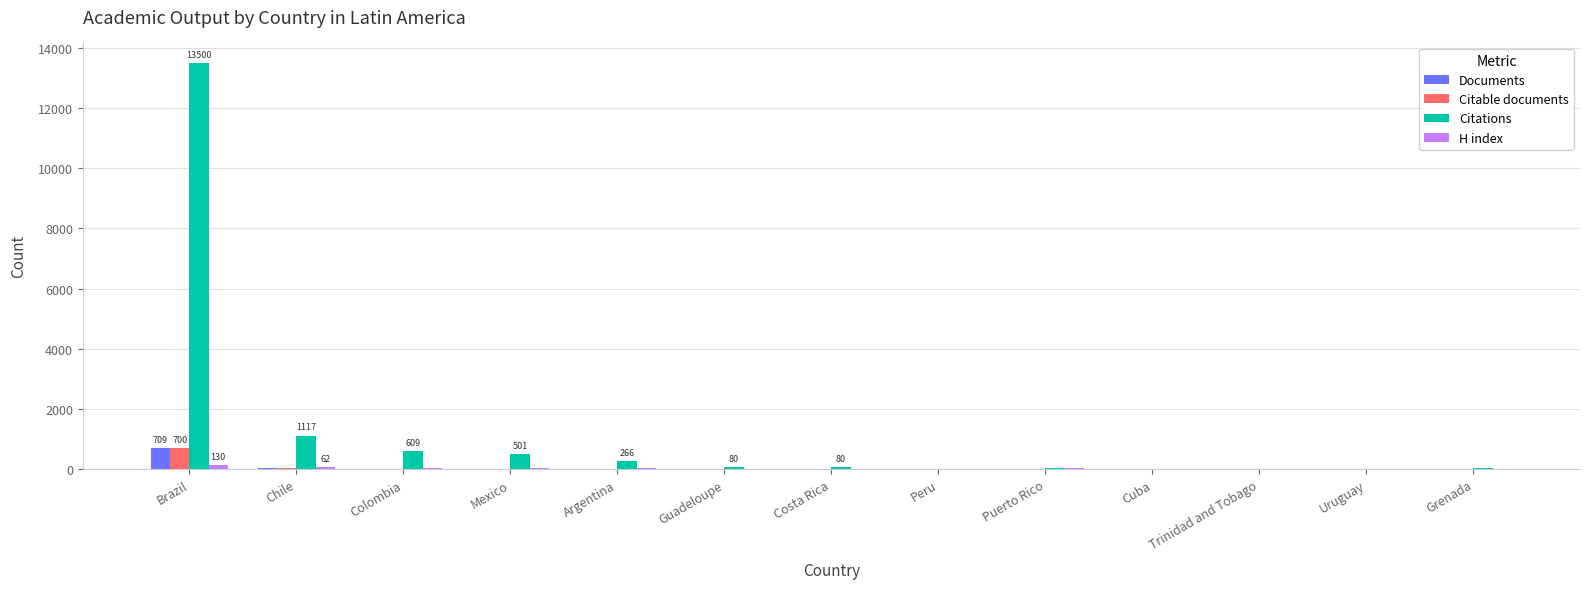

At which category is the sum across all series the highest?

Brazil